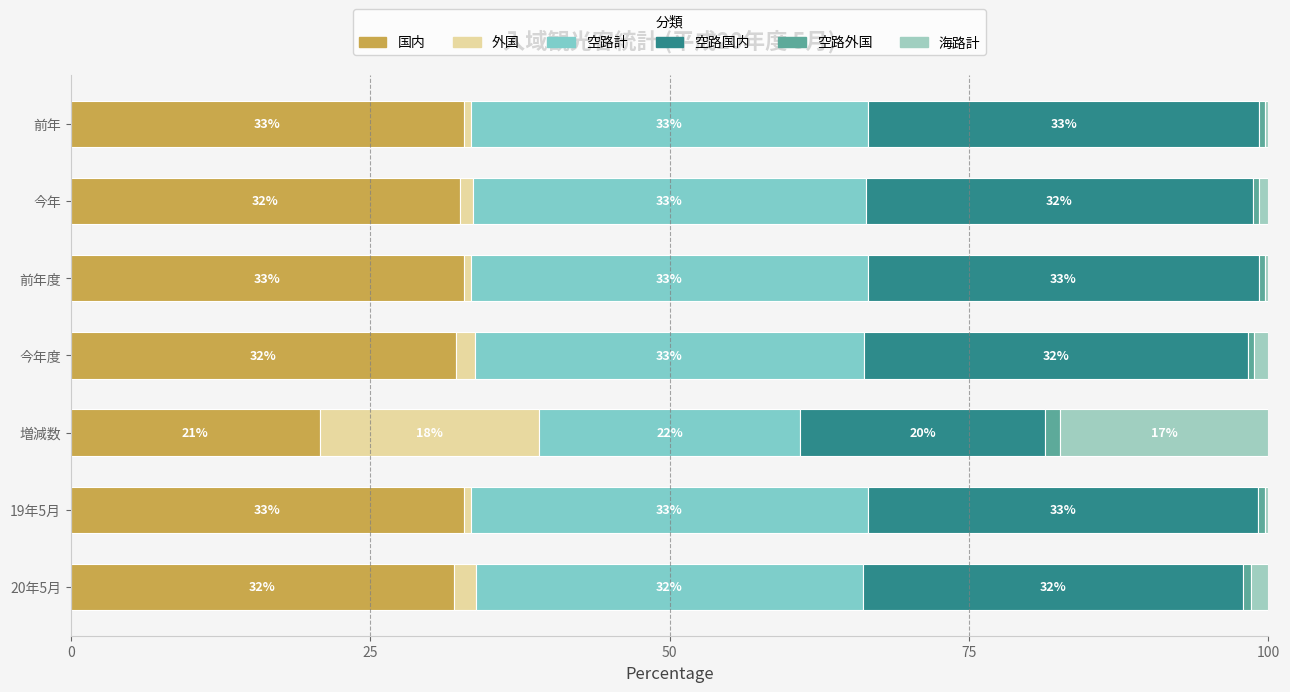

Count the number of categories in the chart.

7